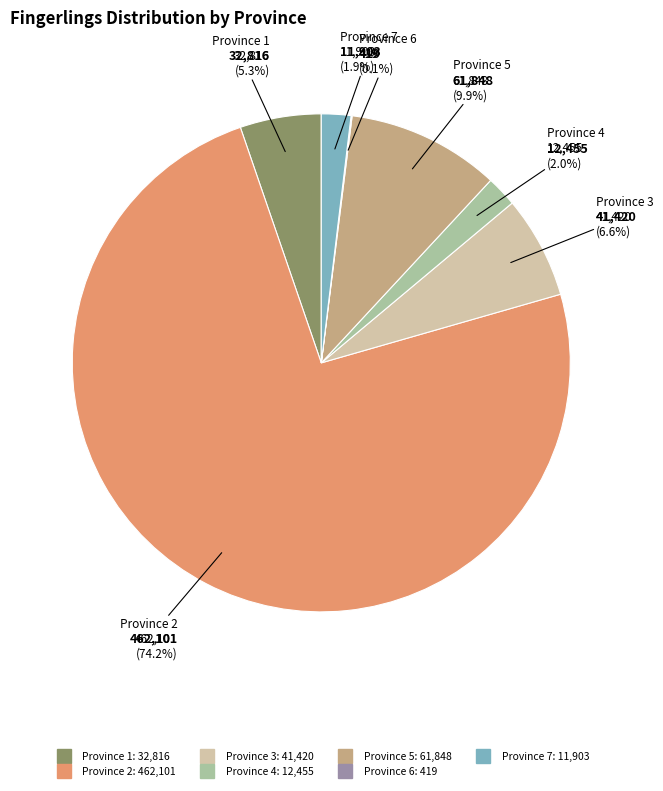

The Province 7 slice represents 2% of the pie. True or false?

True